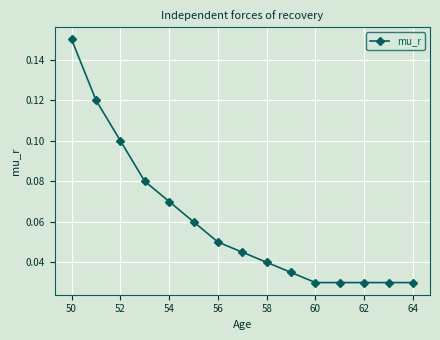

How many values are between 0 and 1?

15